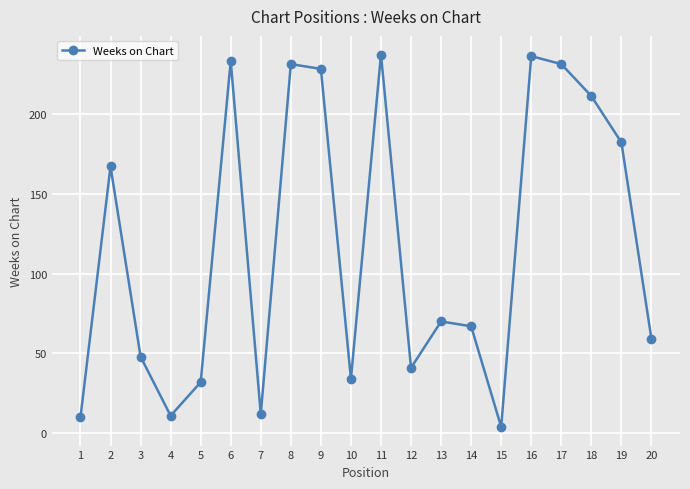

Where does the data first go above 70?

2